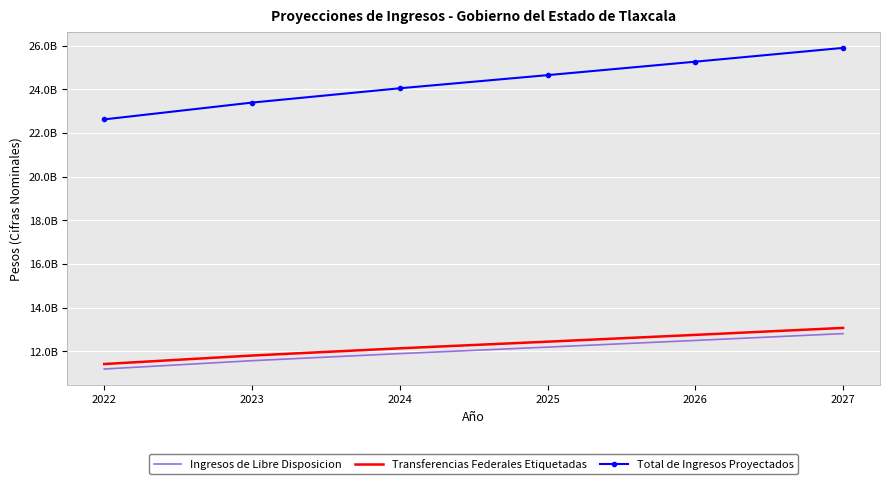

What are all the series names shown in the legend?

Ingresos de Libre Disposicion, Transferencias Federales Etiquetadas, Total de Ingresos Proyectados